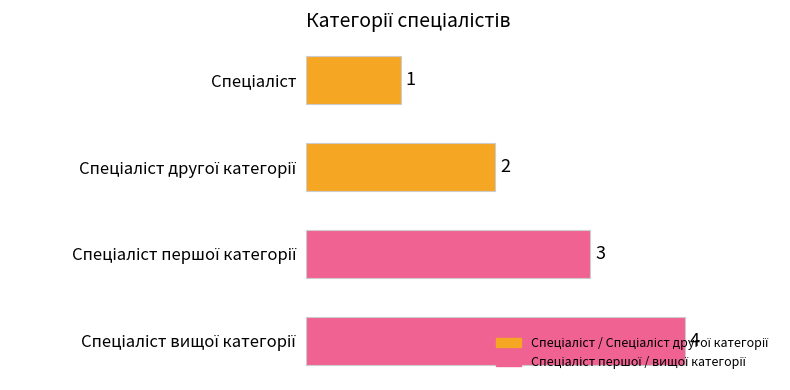

What is the value of the 1st bar from the top?

1